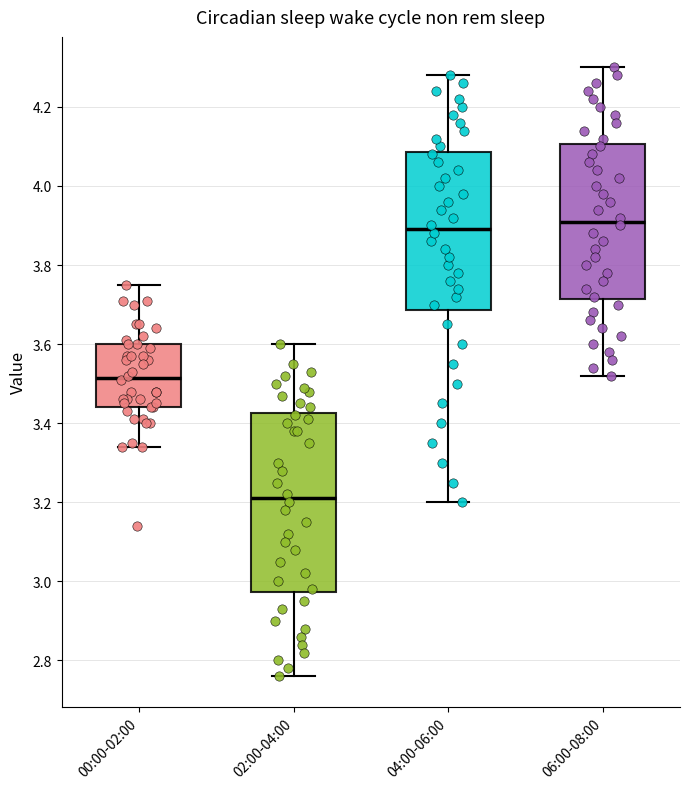

Where does the upper whisker of the box for 06:00-08:00 end on the y-axis? The values are not printed on the chart, so give them approximately, as read against the axis.

4.30